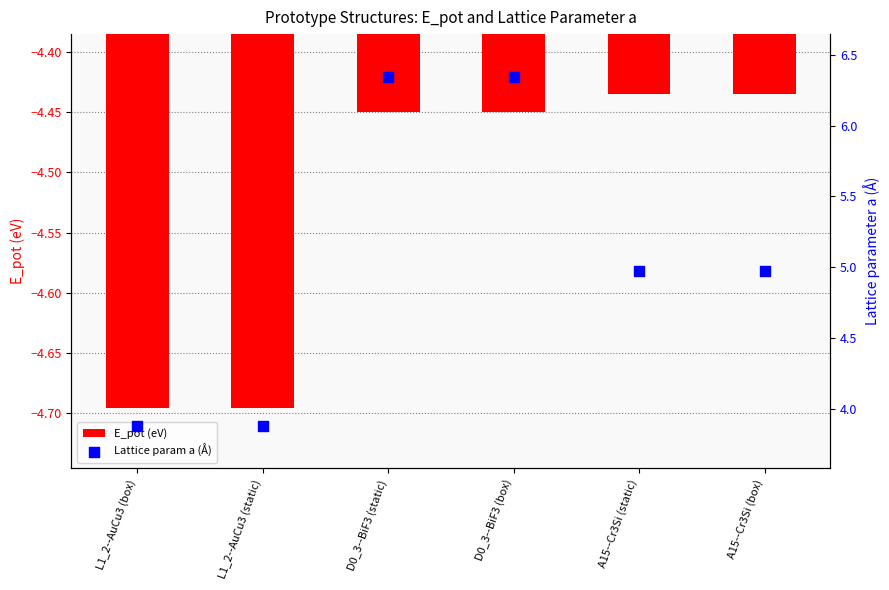

Which series reaches the minimum Y coordinate?

E_pot (eV)